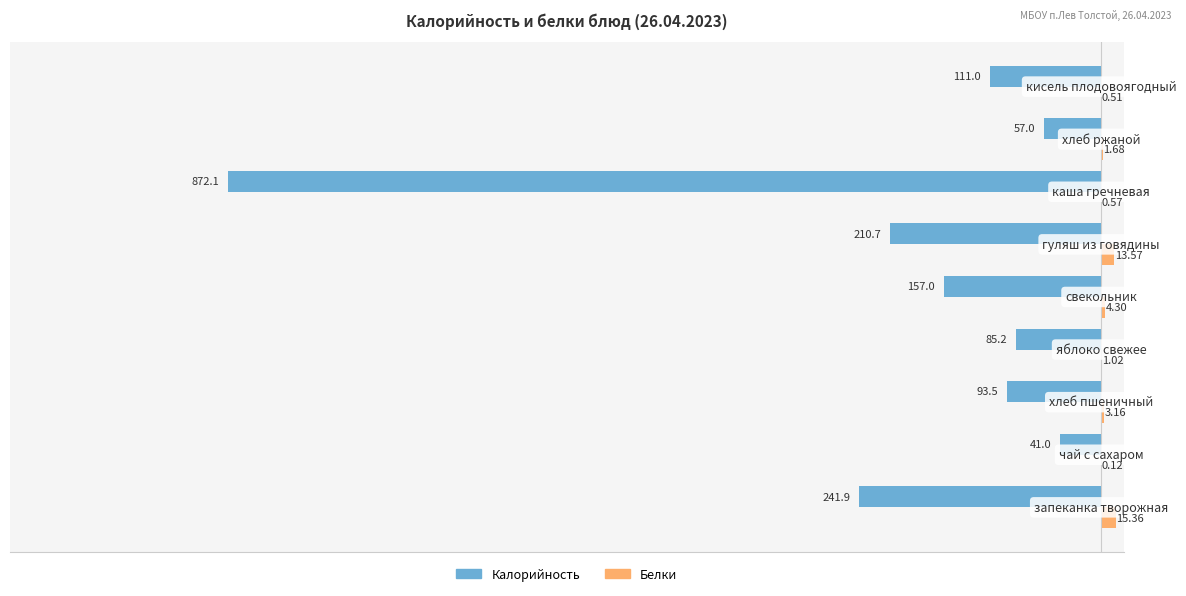

Which series has the largest total across all categories?

Белки